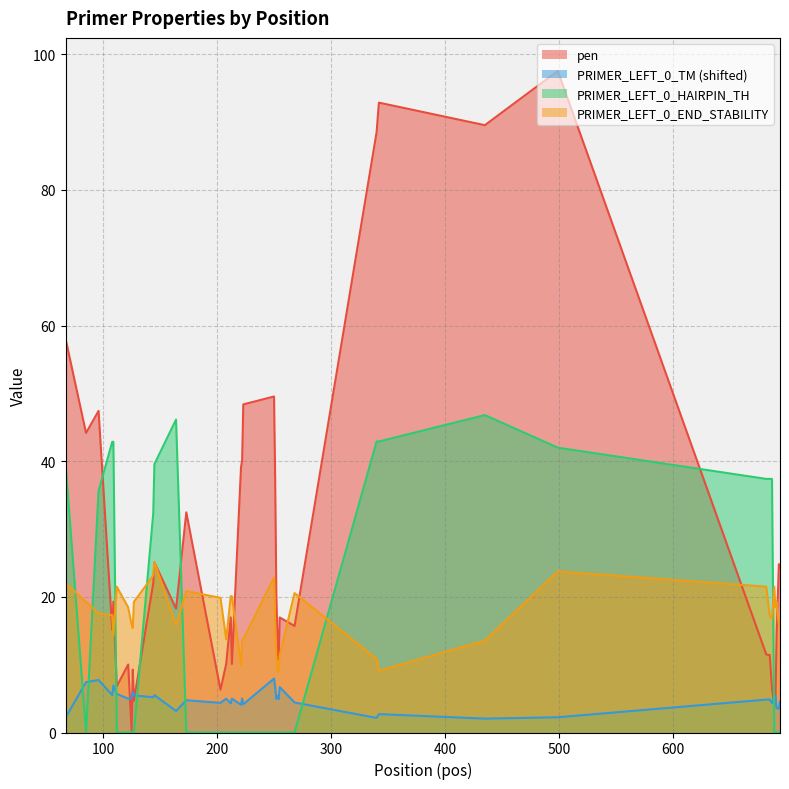

Which series has the largest range (max minus min)?

pen